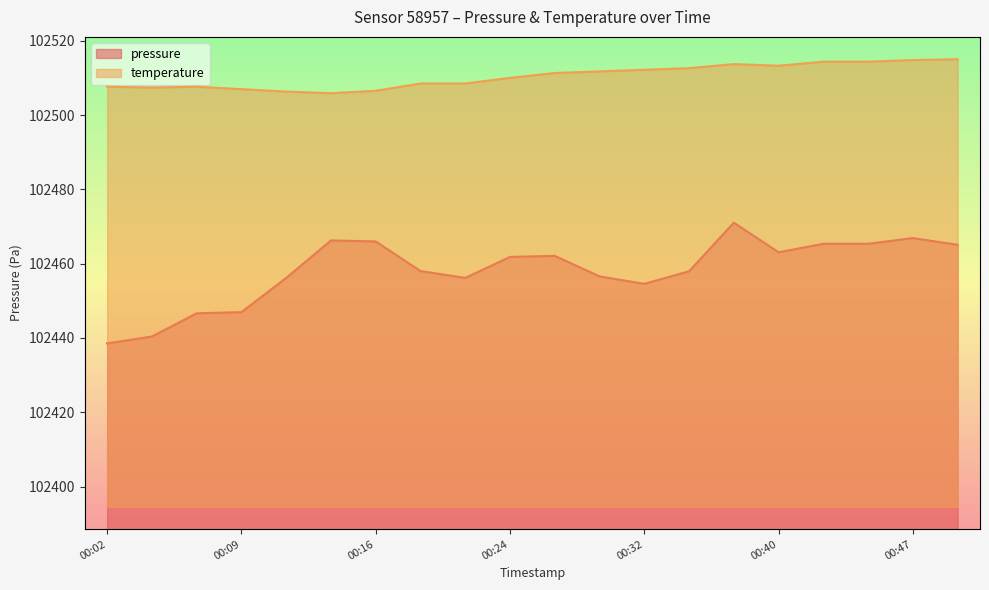

Which series has the widest spread of values?

pressure